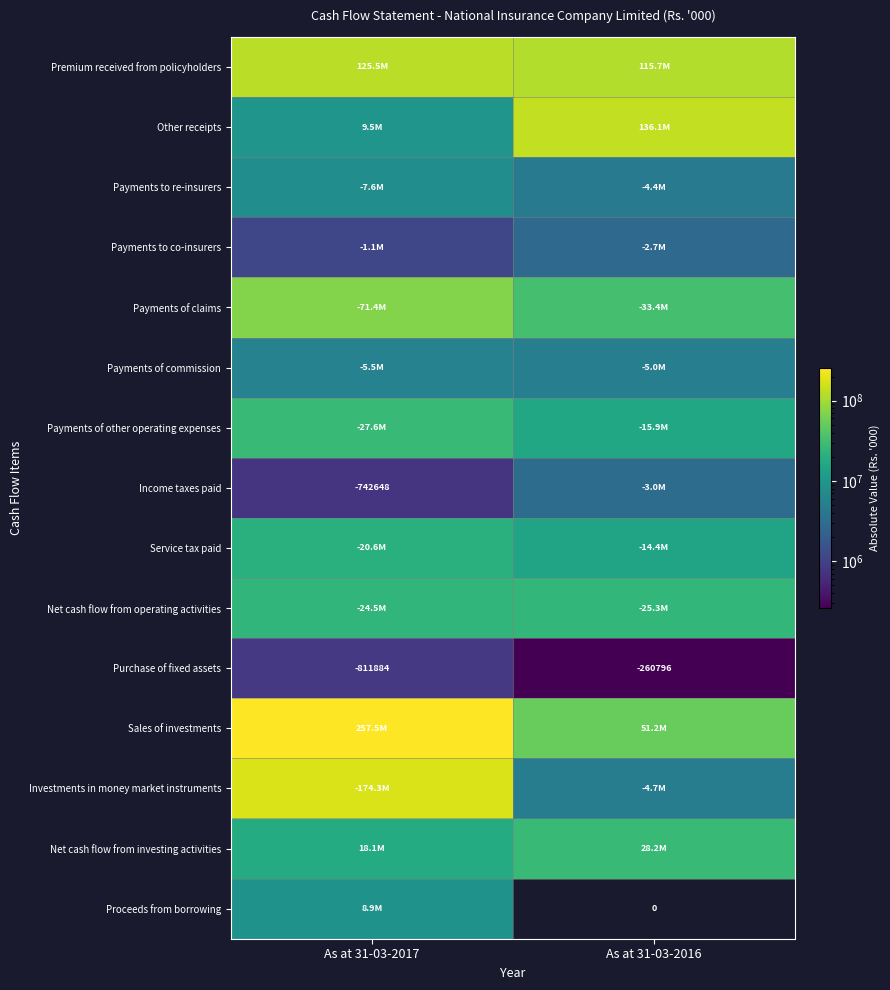

What is the difference between the highest and lowest values at As at 31-03-2017?

256713898.2